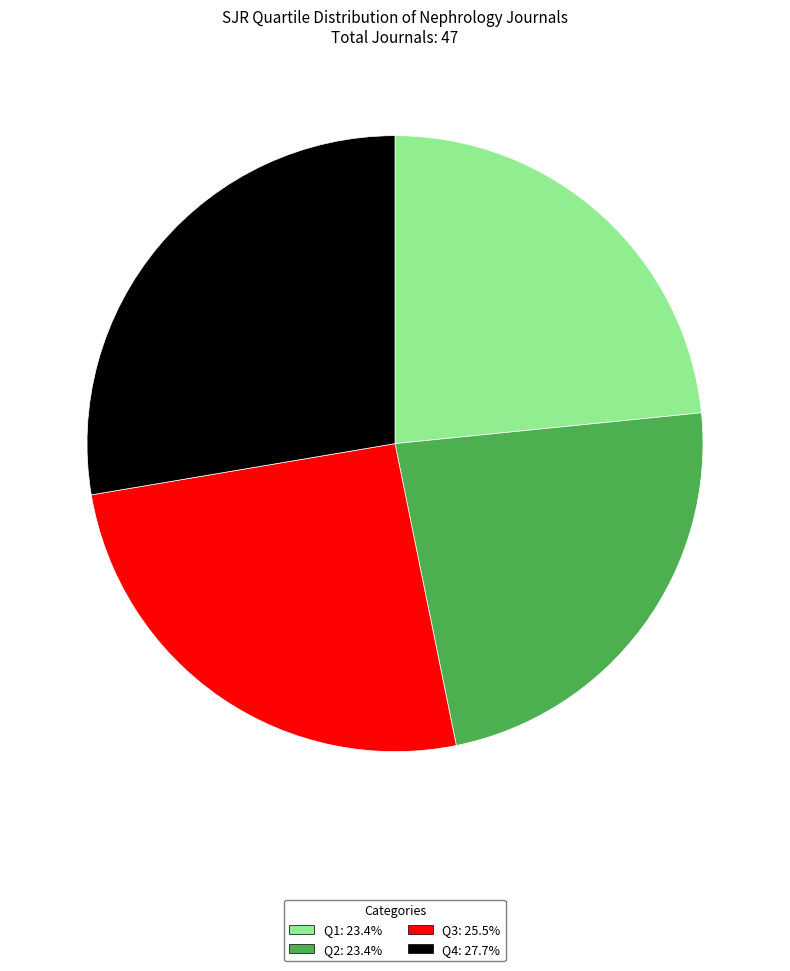

Between Q4 and Q1, which is larger?

Q4